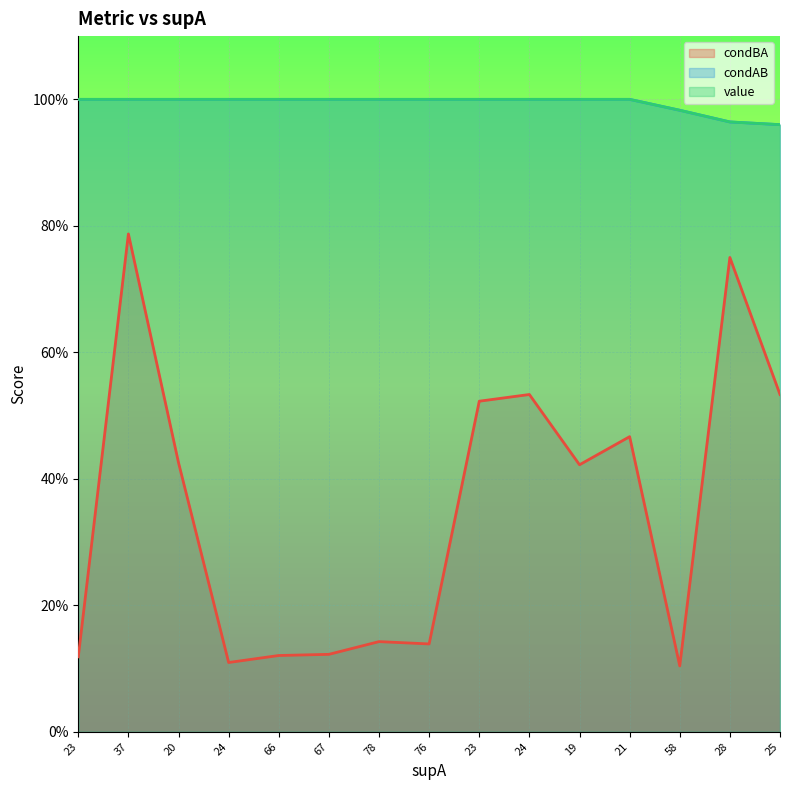

Reading left to right, list all the values displayed in this chart.

condBA: 0.1	0.8	0.4	0.1	0.1	0.1	0.1	0.1	0.5	0.5	0.4	0.5	0.1	0.8	0.5
condAB: 1.0	1.0	1.0	1.0	1.0	1.0	1.0	1.0	1.0	1.0	1.0	1.0	1.0	1.0	1.0
value: 1.0	1.0	1.0	1.0	1.0	1.0	1.0	1.0	1.0	1.0	1.0	1.0	1.0	1.0	1.0